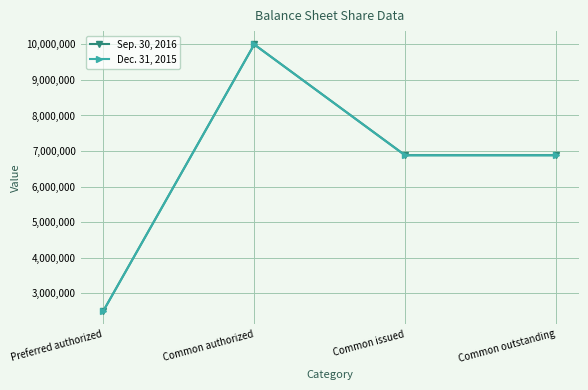

Which series changed the most between Preferred authorized and Common issued?

Sep. 30, 2016